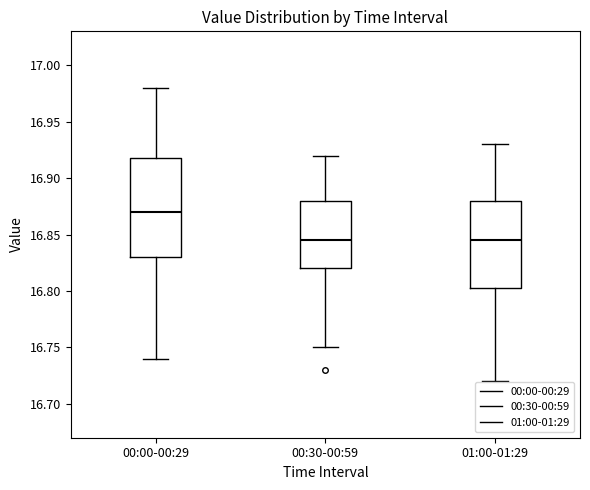

Which box has the highest median line?

00:00-00:29